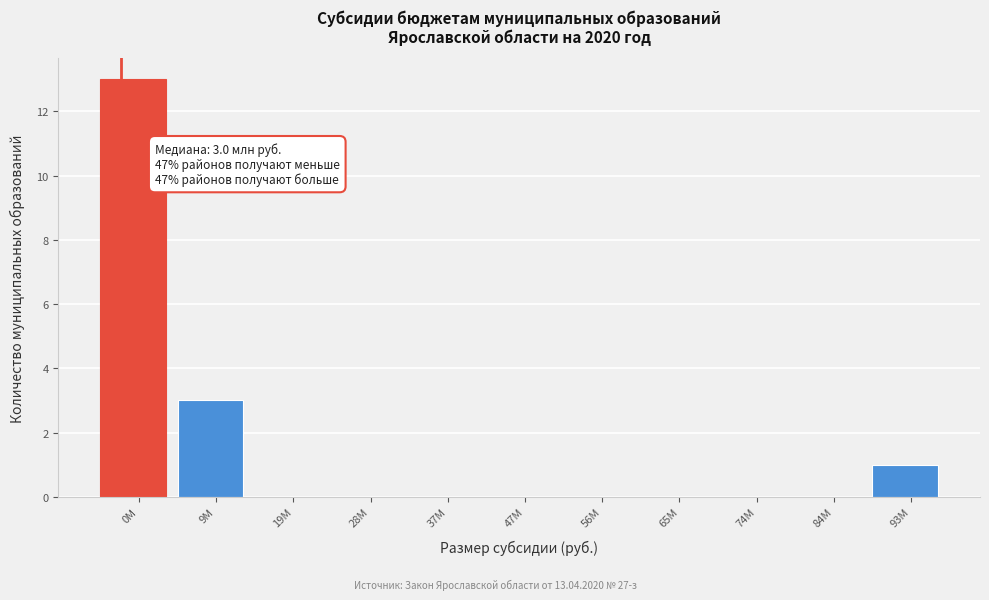

Reading right to left, transcribe all the data shown in this chart.

93M=1	84M=0	74M=0	65M=0	56M=0	47M=0	37M=0	28M=0	19M=0	9M=3	0M=13